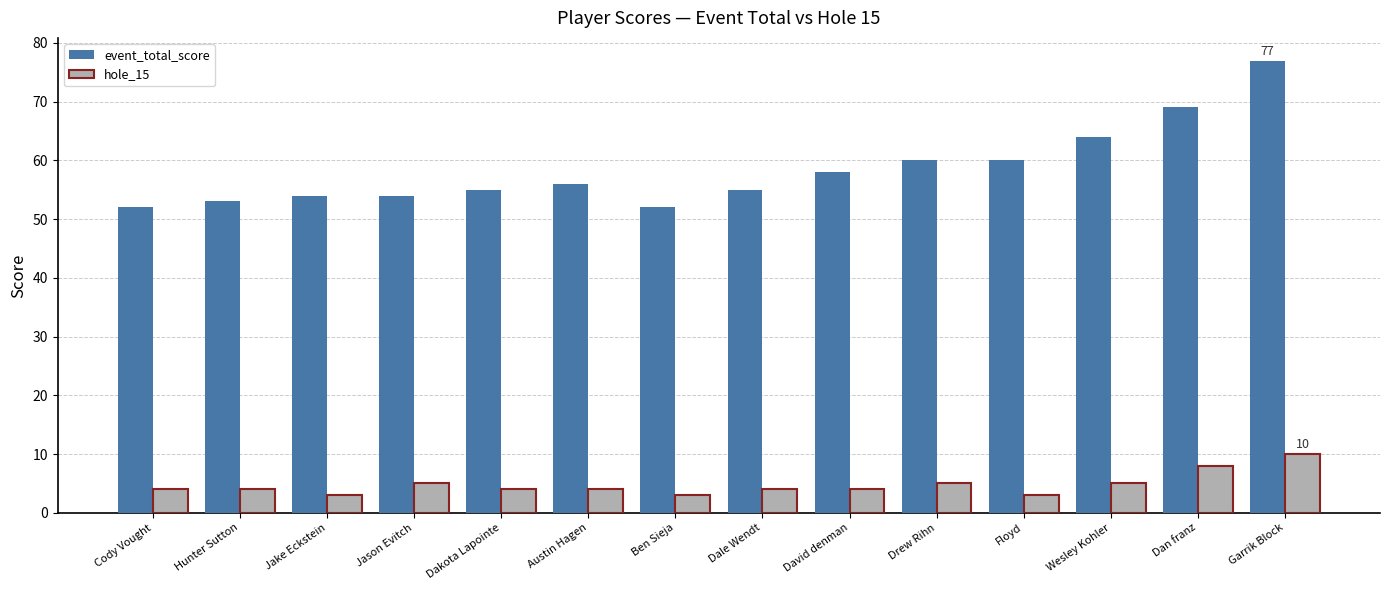

Rank the series at Austin Hagen from highest to lowest value.

event_total_score, hole_15